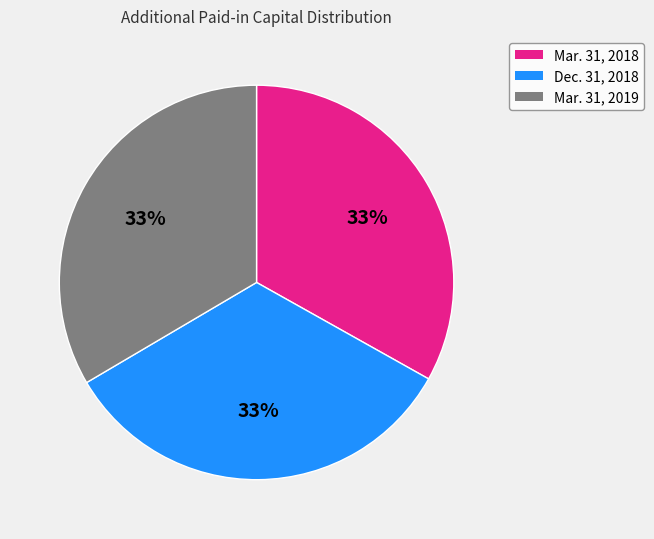

Approximately how many times larger is the value at Dec. 31, 2018 compared to Mar. 31, 2019?

1.0